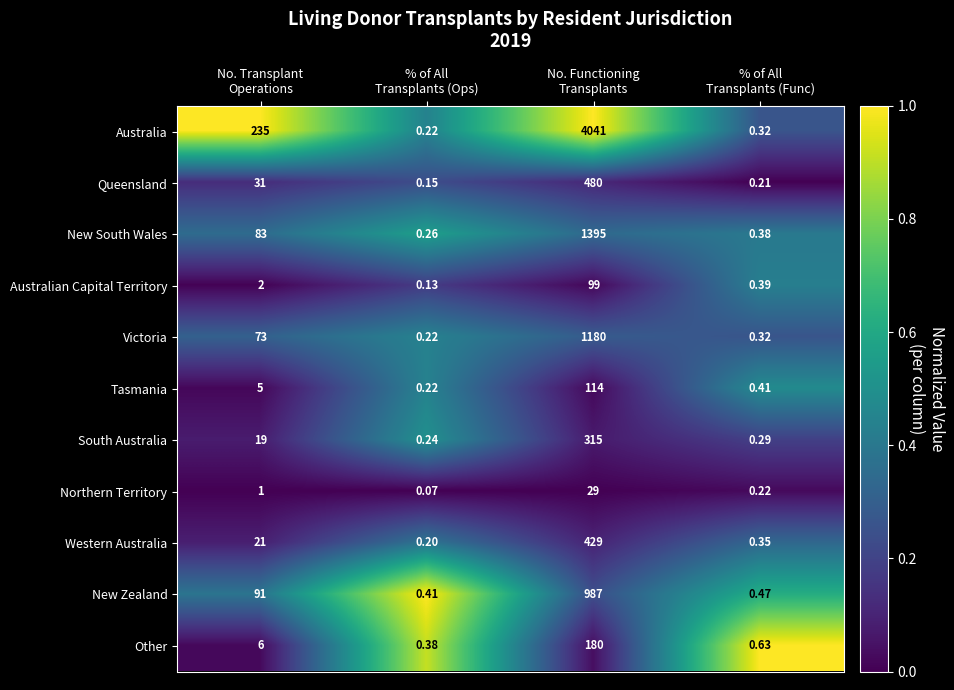

At how many categories does at least one series exceed 0?

4